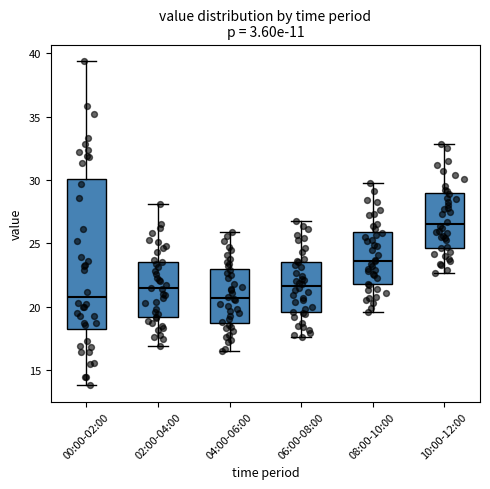

Which box is the tallest, from its lower edge to its upper edge?

00:00-02:00